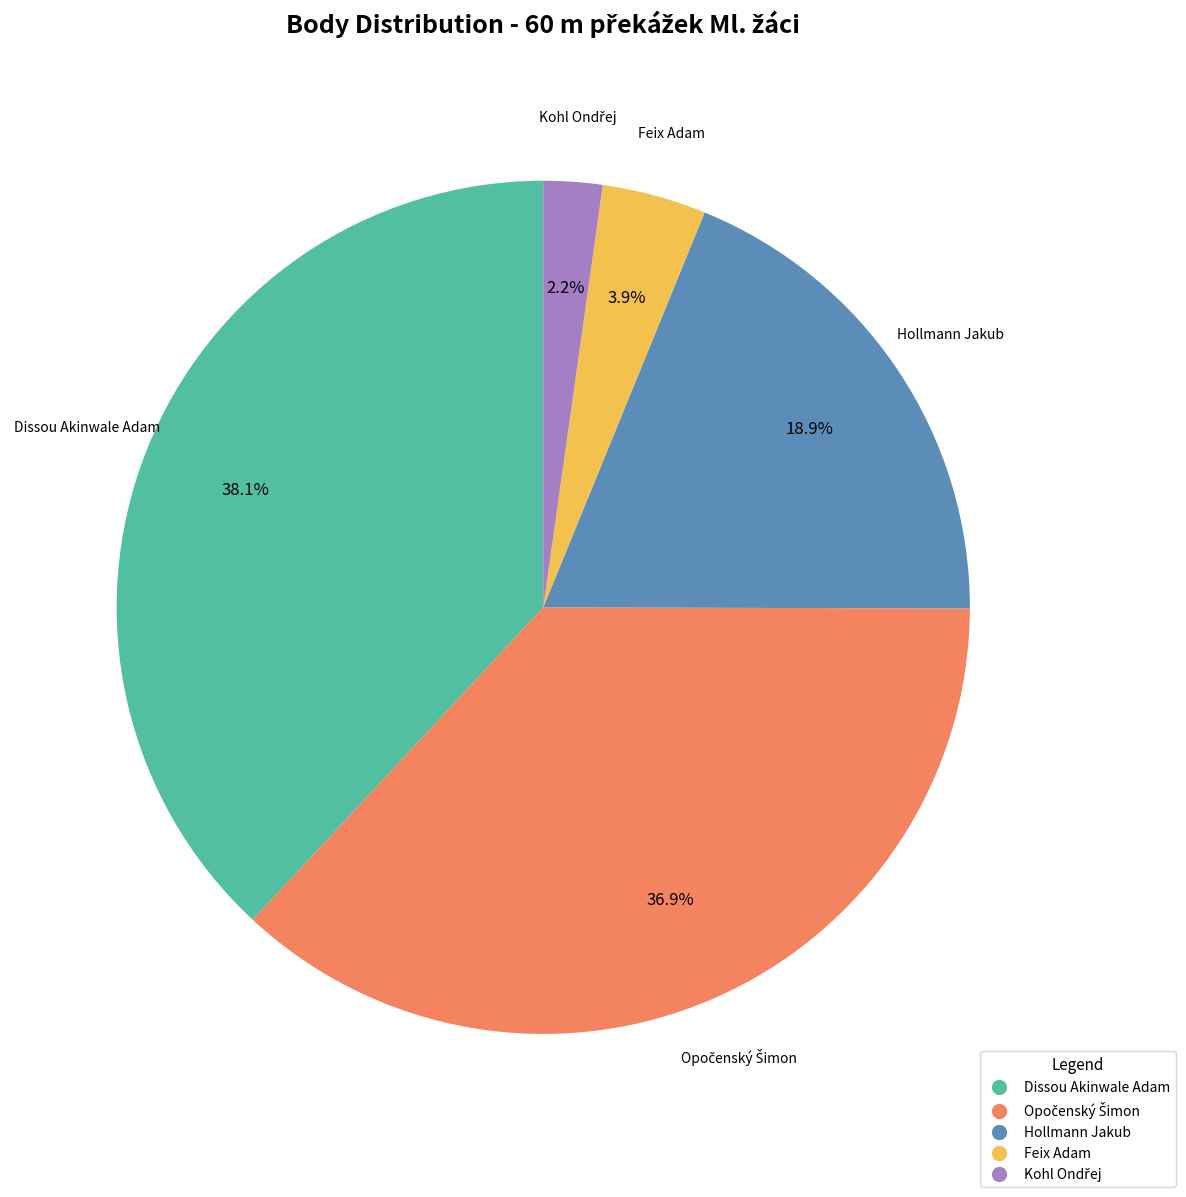

Is there any slice that represents more than half of the pie?

No